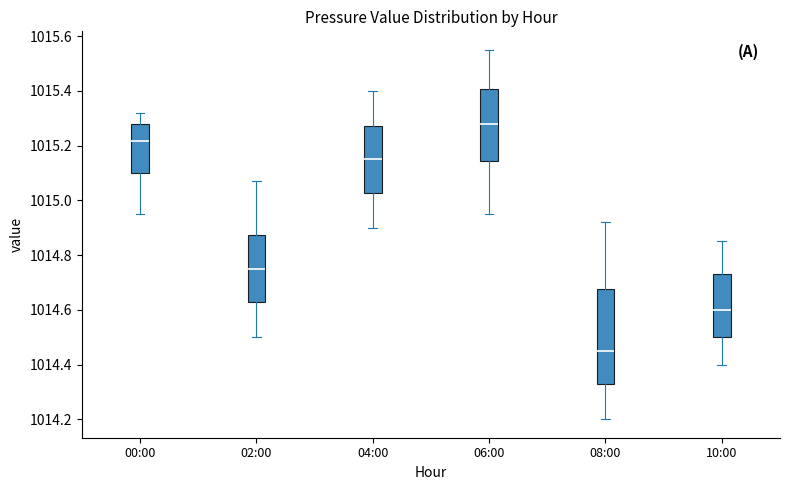

Which box is the tallest, from its lower edge to its upper edge?

08:00